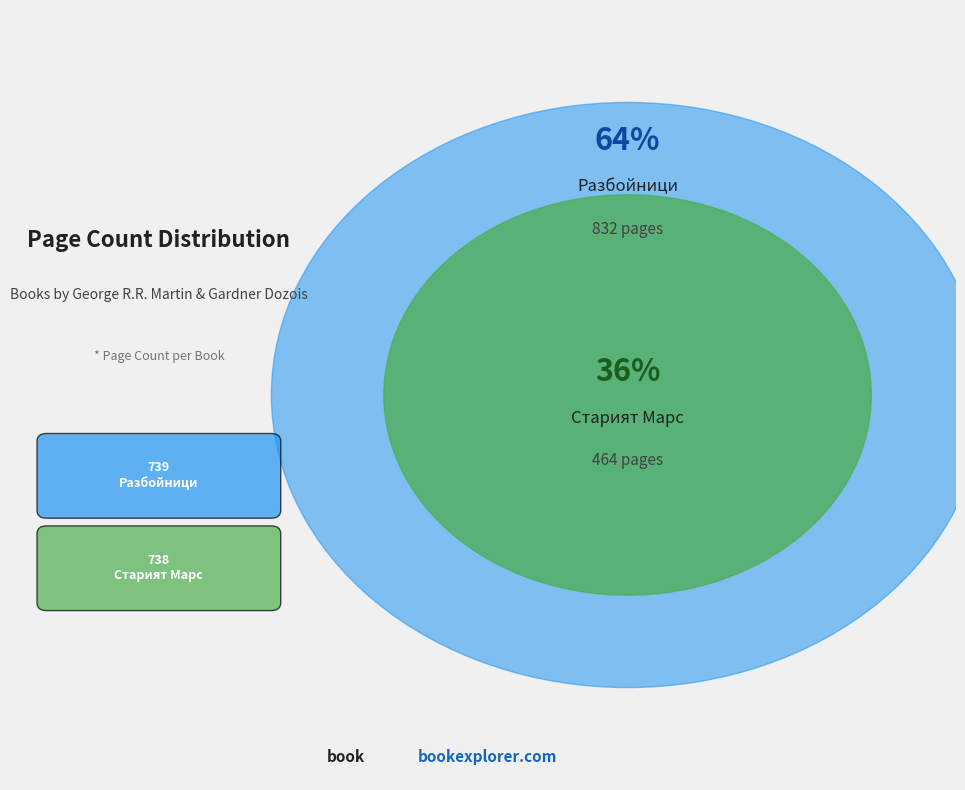

Count the number of slices in the pie.

2